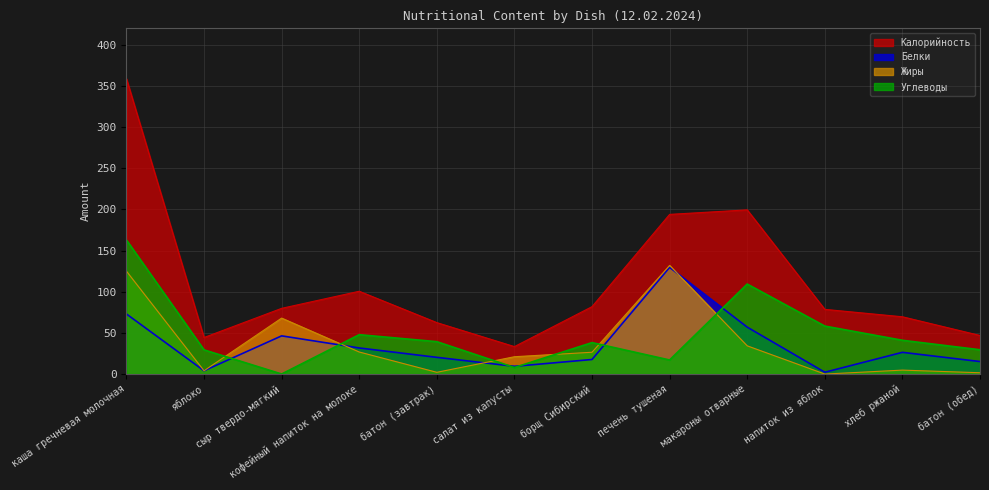

Where do Белки and Жиры first cross each other?

сыр твердо-мягкий and кофейный напиток на молоке